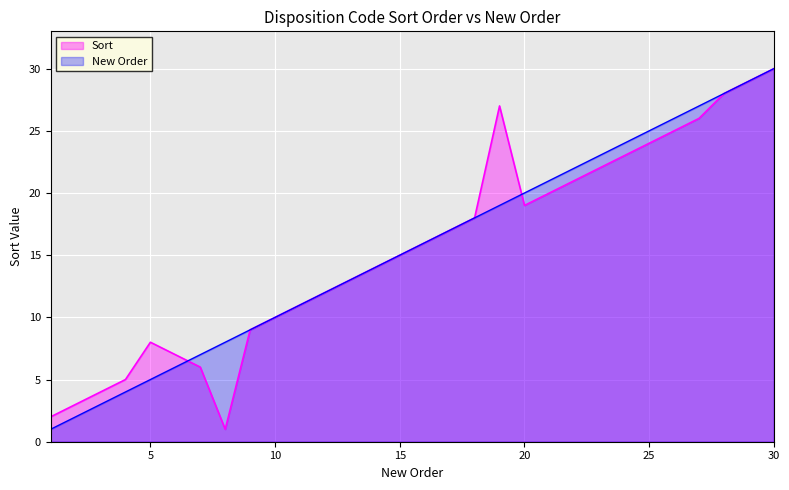

Reading left to right, list all the values displayed in this chart.

1=2	2=3	3=4	4=5	5=8	6=7	7=6	8=1	9=9	10=10	11=11	12=12	13=13	14=14	15=15	16=16	17=17	18=18	19=27	20=19	21=20	22=21	23=22	24=23	25=24	26=25	27=26	28=28	29=29	30=30